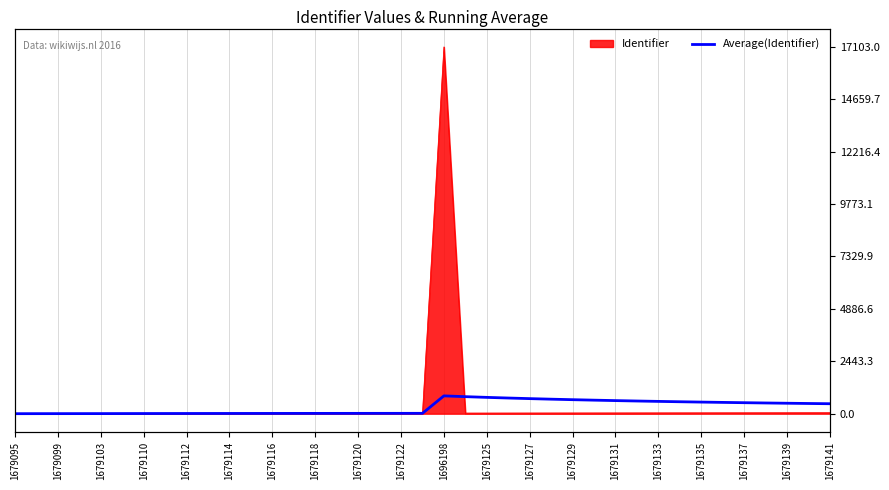

How many lines are shown in the chart?

1